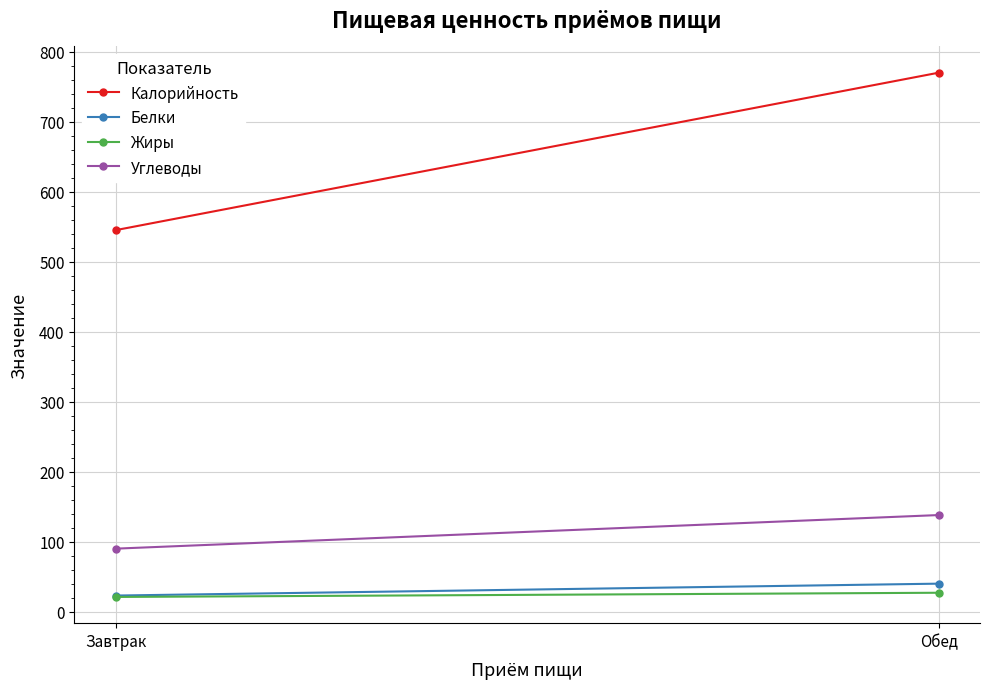

Which series has the largest range (max minus min)?

Калорийность